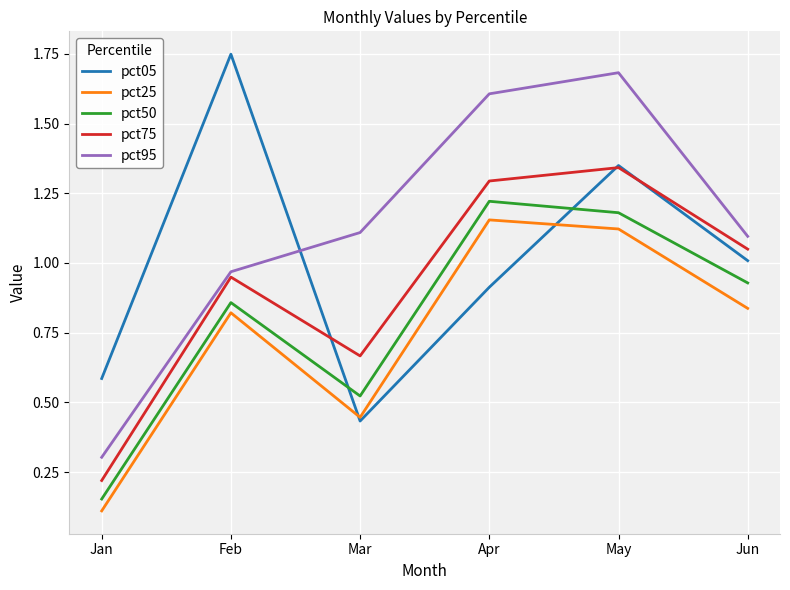

At which category does the chart reach its minimum across all series?

Jan